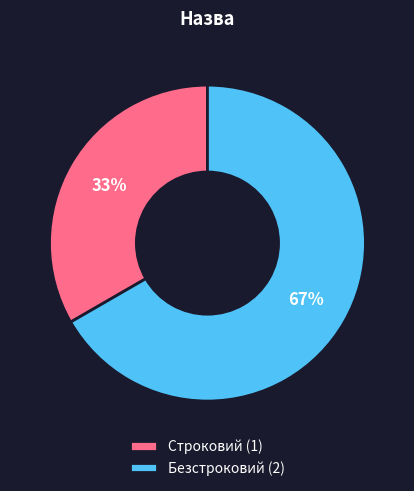

True or false: Безстроковий accounts for 78% of the total.

False